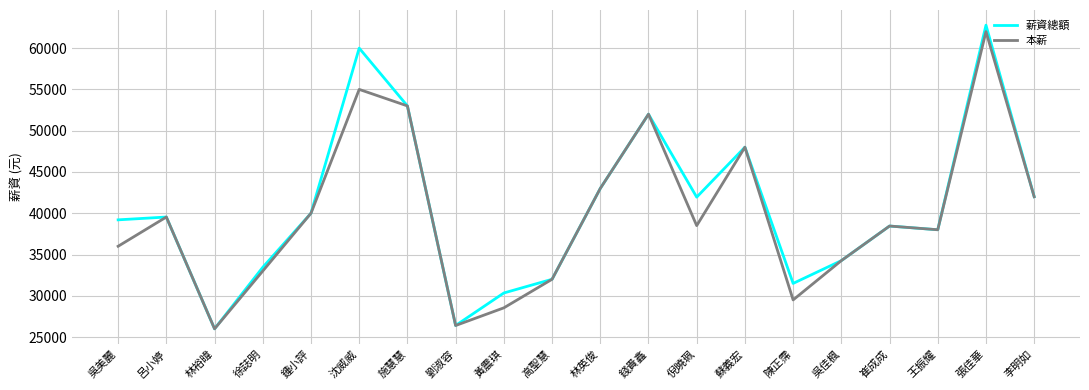

What is the maximum value for 薪資總額?

62780